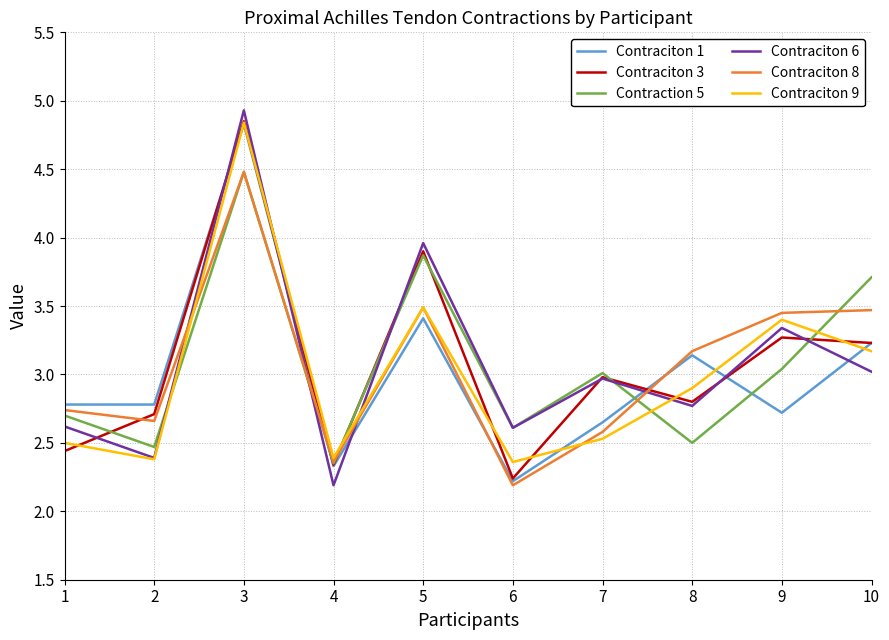

Which series changed the most between 4 and 7?

Contraciton 6